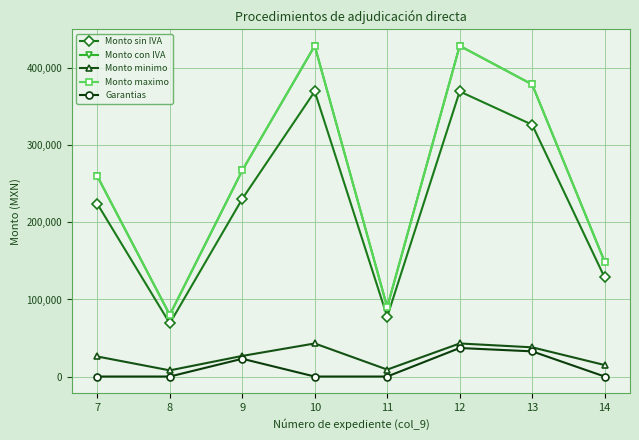

What is the difference between the second highest and second lowest values in the Monto con IVA series?

339200.0